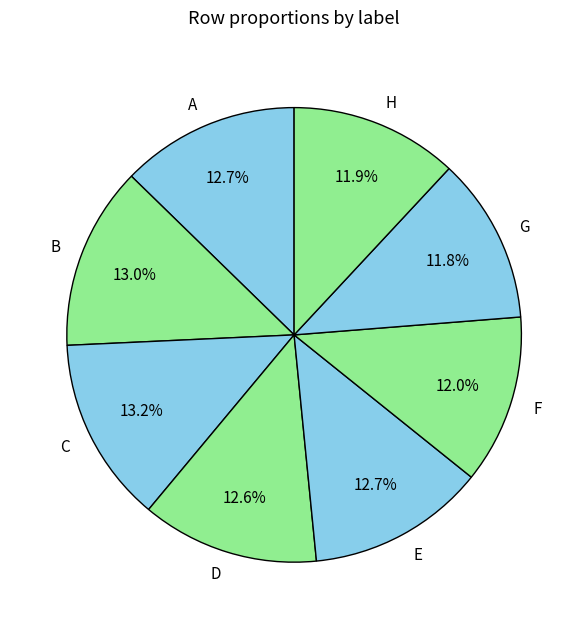

Does F account for over 50% of the chart?

No